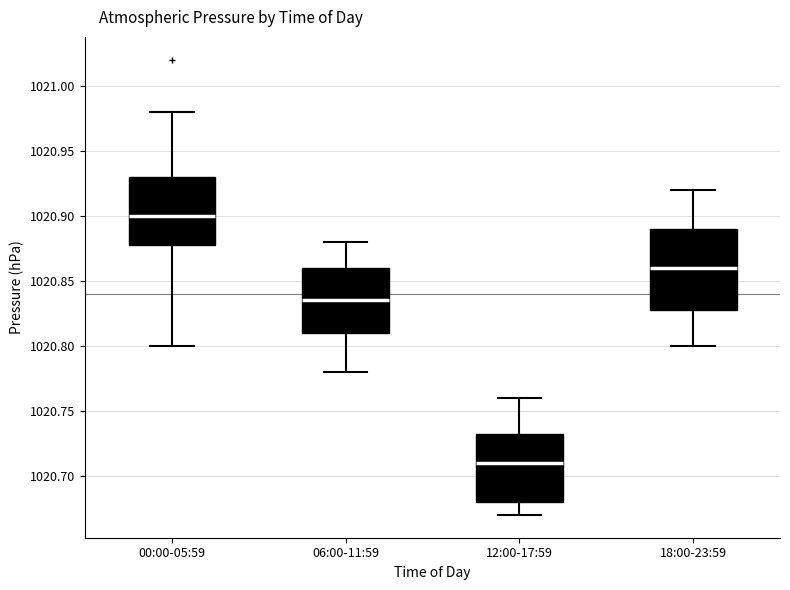

Comparing the boxes themselves (not the whiskers), which one is the tallest?

18:00-23:59